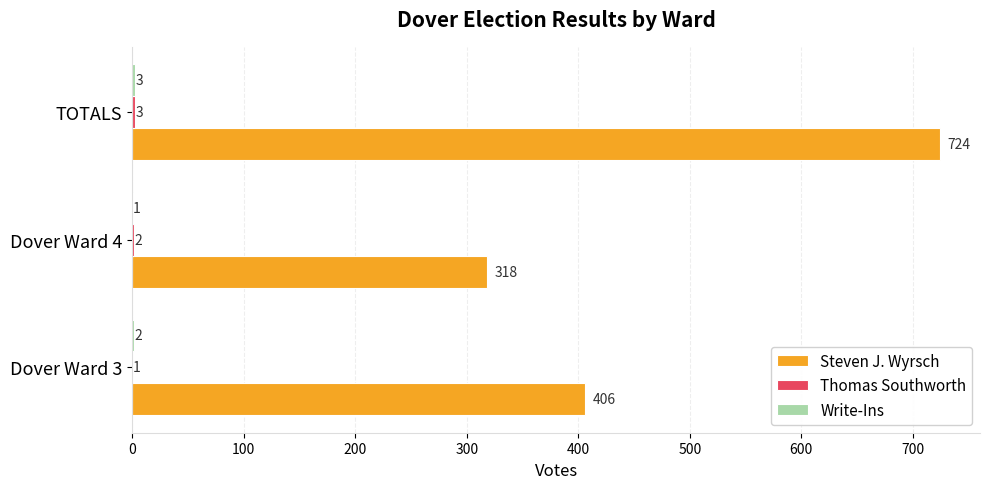

The Steven J. Wyrsch series shows 318 at Dover Ward 4. True or false?

True